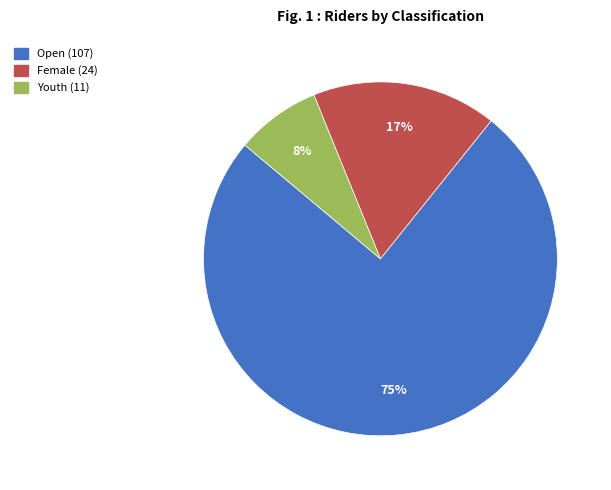

Rank the categories by value from highest to lowest.

Open, Female, Youth